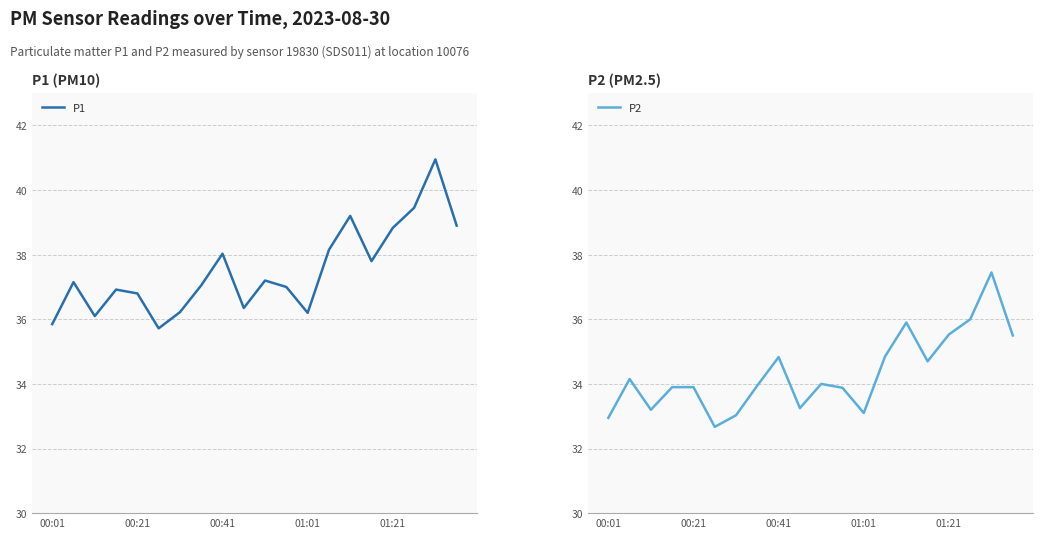

What is the difference between the maximum and second lowest values in the P1 series?

5.1